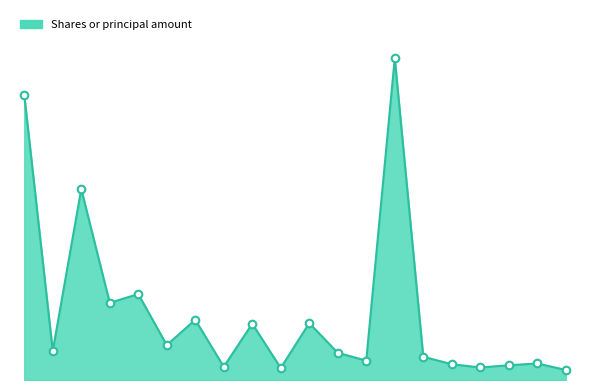

Is this an area chart (filled region under the line)?

Yes